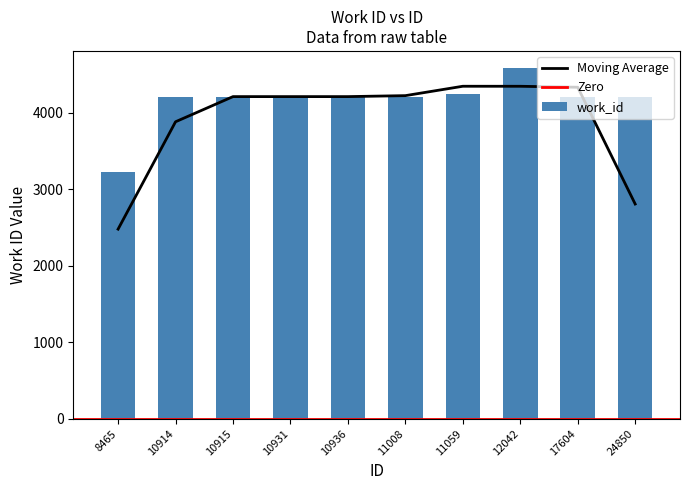

What is the maximum value shown in the chart?

4577